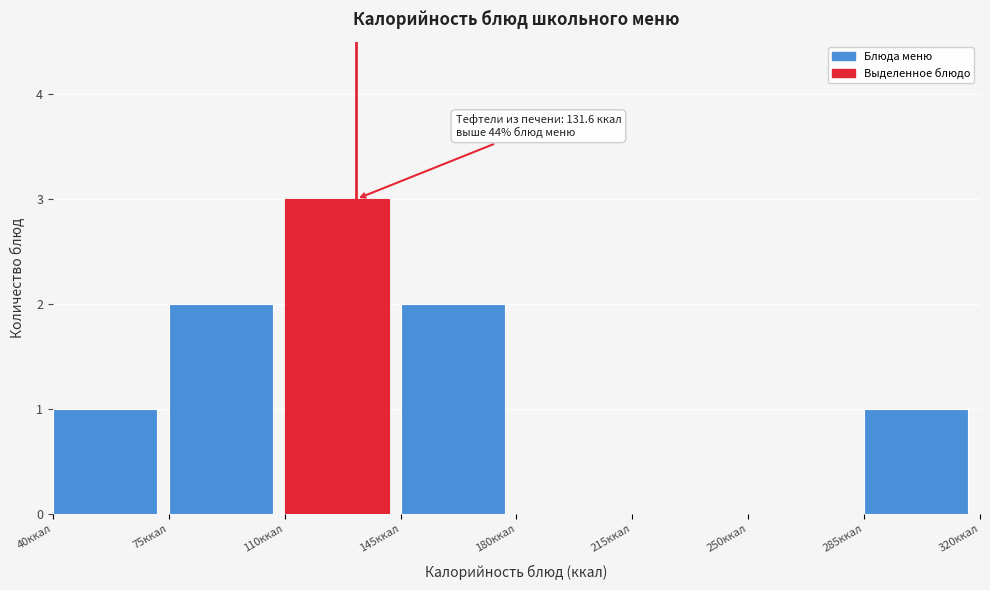

Which range on the x-axis has the tallest bar?

110 to 145